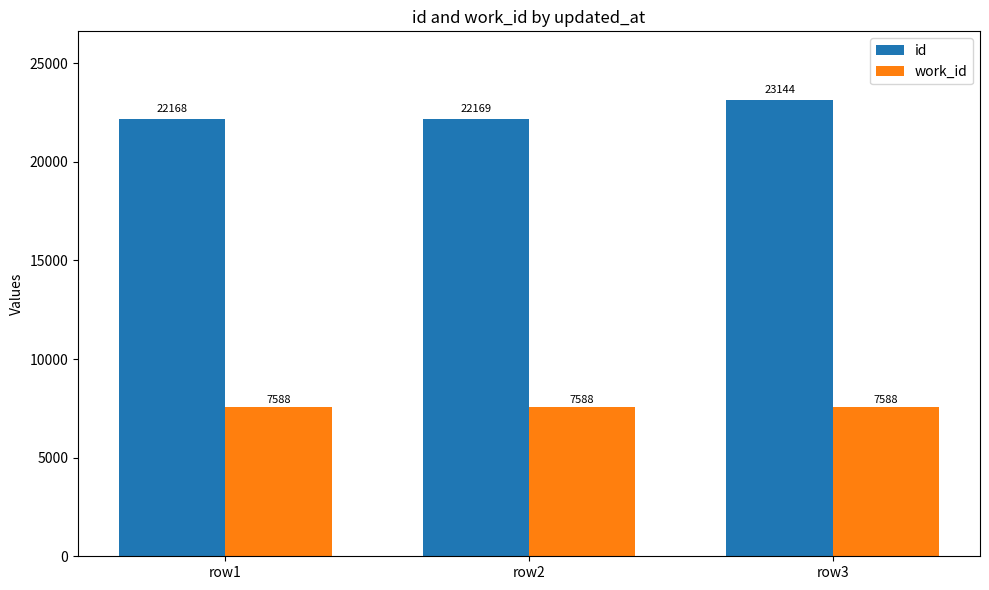

How many groups of bars are there?

3